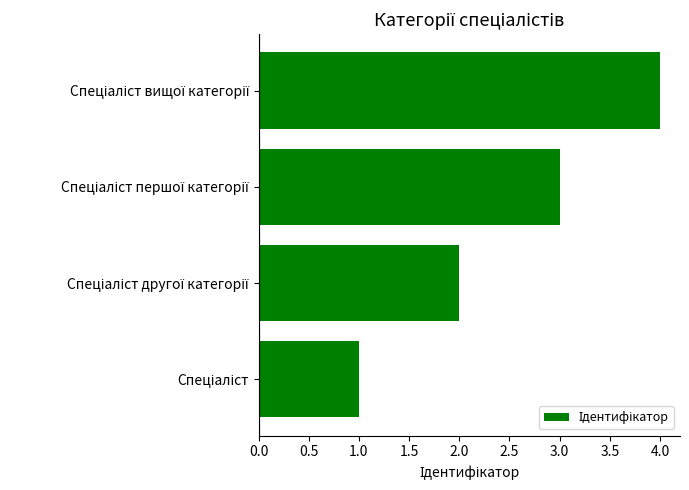

What is the difference between the maximum and minimum values?

3